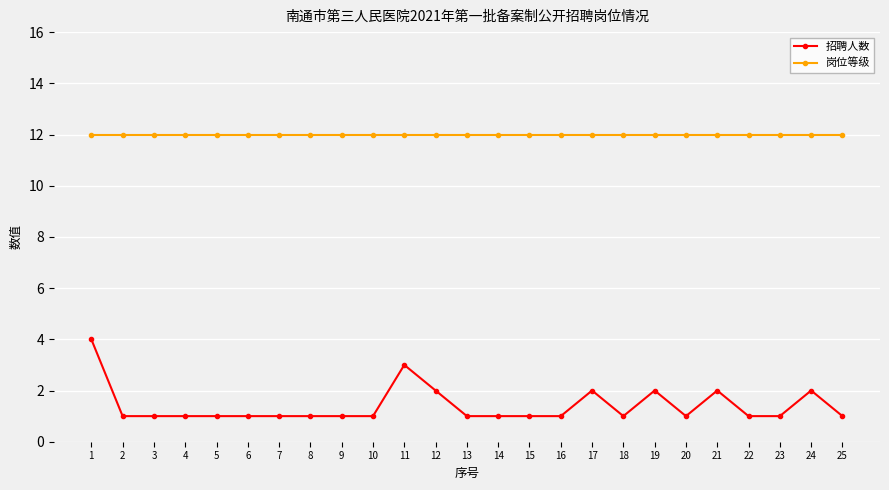

Is it true that 岗位等级 equals 12 at 18?

True